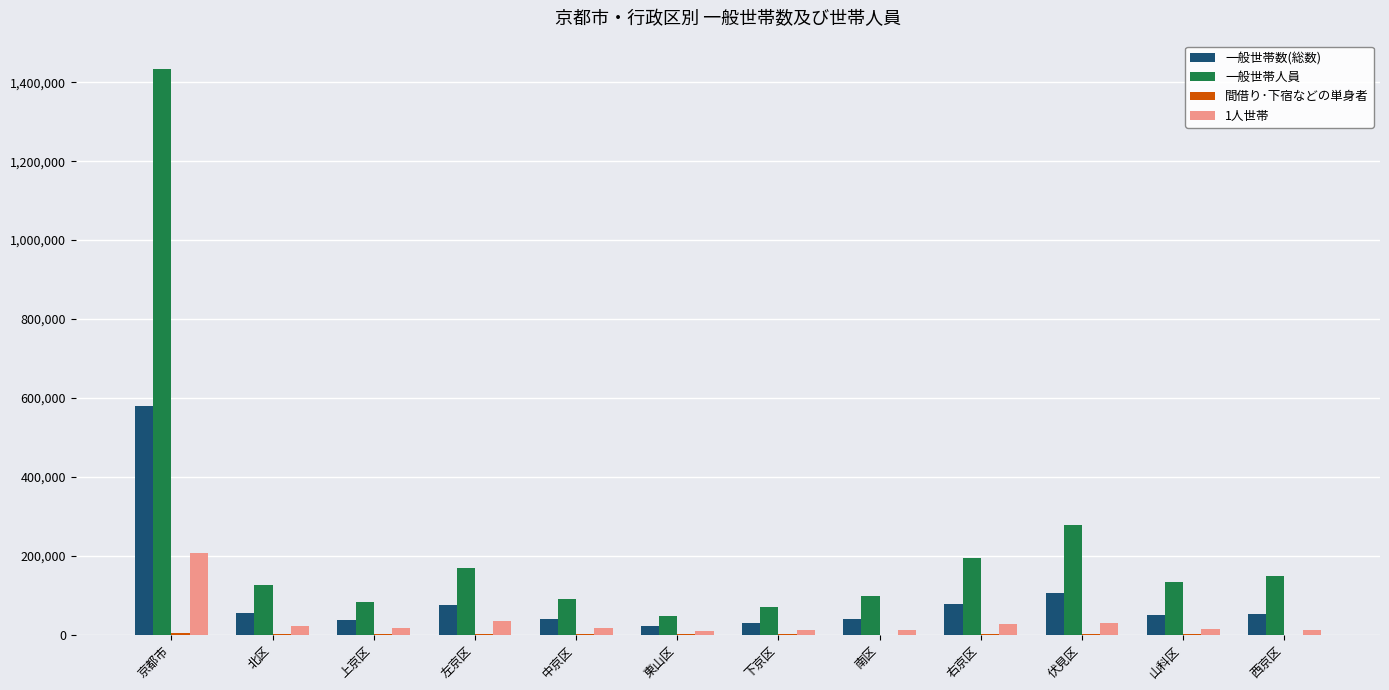

The 一般世帯人員 series shows 97586 at 南区. True or false?

True